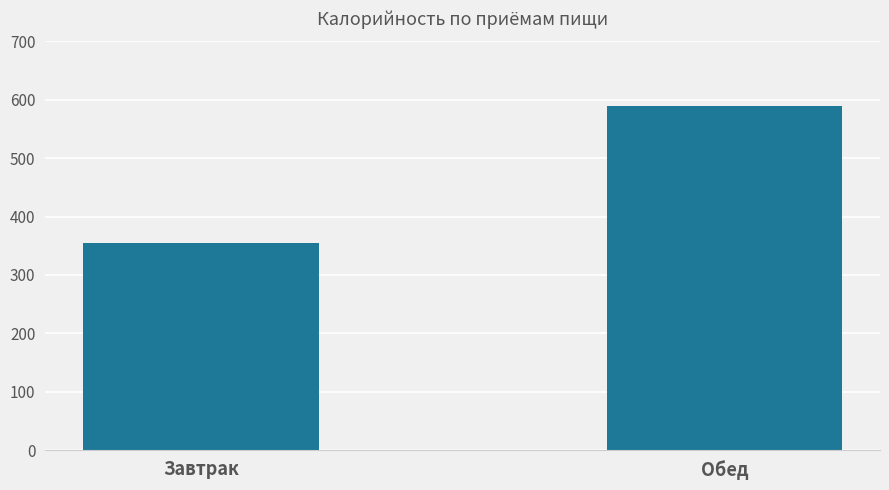

What position from the right is Обед?

1